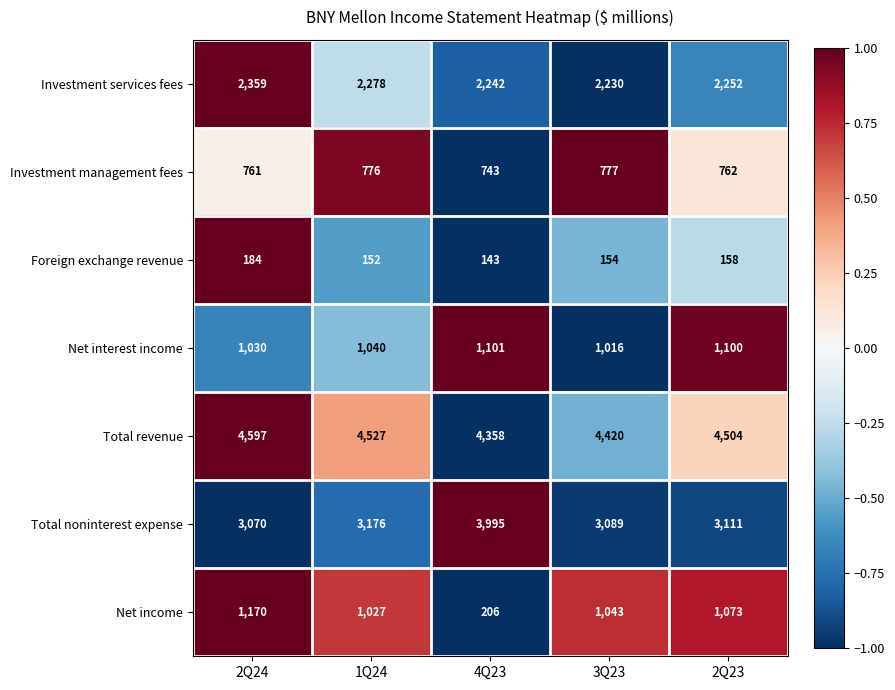

Is it true that Total noninterest expense equals 3176 at 1Q24?

True